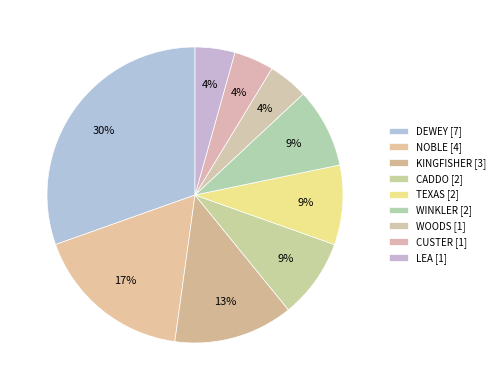

How many slices are in this pie chart?

9